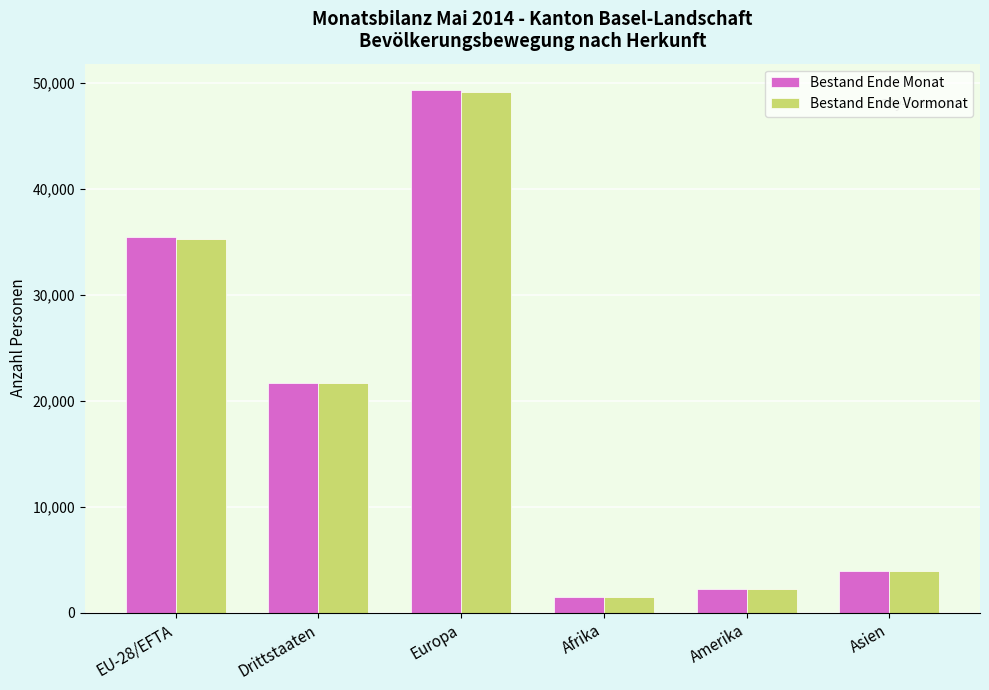

The value of Bestand Ende Monat at Europa is 13886. True or false?

False